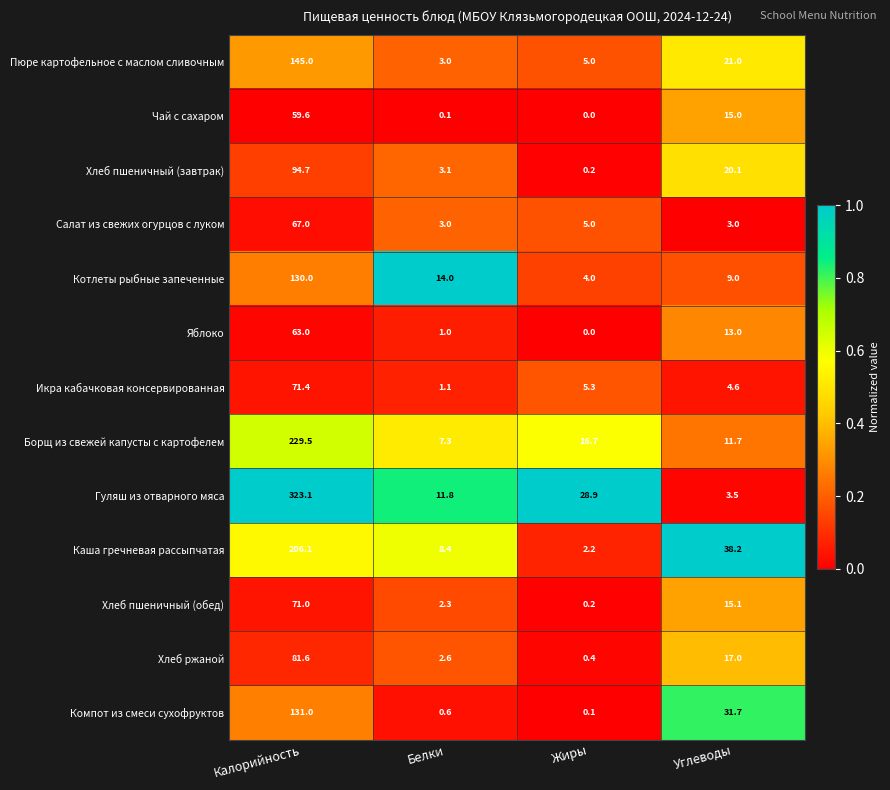

At which label does Компот из смеси сухофруктов first exceed 31?

Калорийность